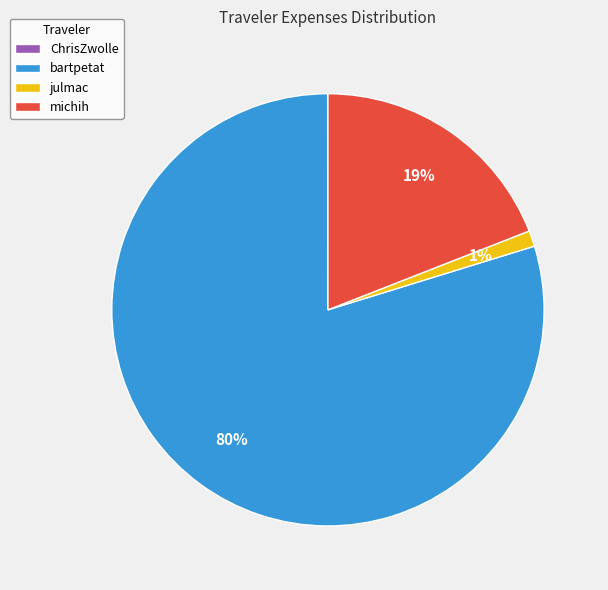

Is it true that julmac is 1% of the pie?

True